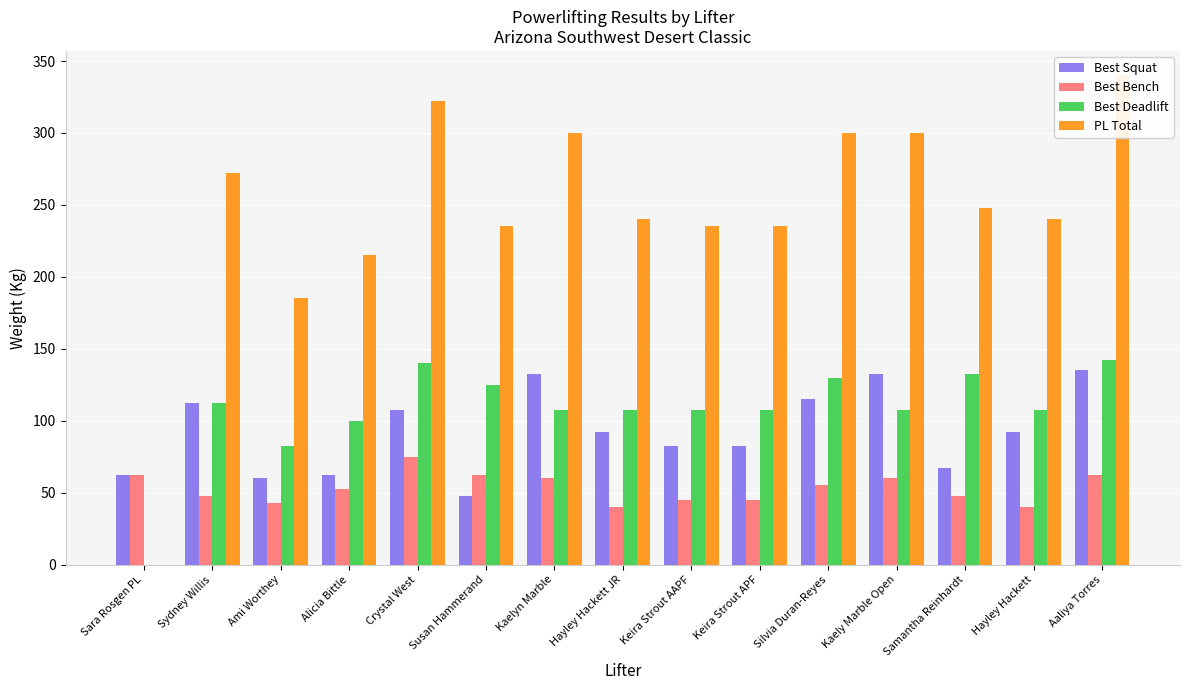

Reading left to right, what are all the values shown in this chart?

Best Squat: 62.5	112.5	60.0	62.5	107.5	47.5	132.5	92.5	82.5	82.5	115.0	132.5	67.5	92.5	135.0
Best Bench: 62.5	47.5	42.5	52.5	75.0	62.5	60.0	40.0	45.0	45.0	55.0	60.0	47.5	40.0	62.5
Best Deadlift: 0.0	112.5	82.5	100.0	140.0	125.0	107.5	107.5	107.5	107.5	130.0	107.5	132.5	107.5	142.5
PL Total: 0.0	272.5	185.0	215.0	322.5	235.0	300.0	240.0	235.0	235.0	300.0	300.0	247.5	240.0	340.0